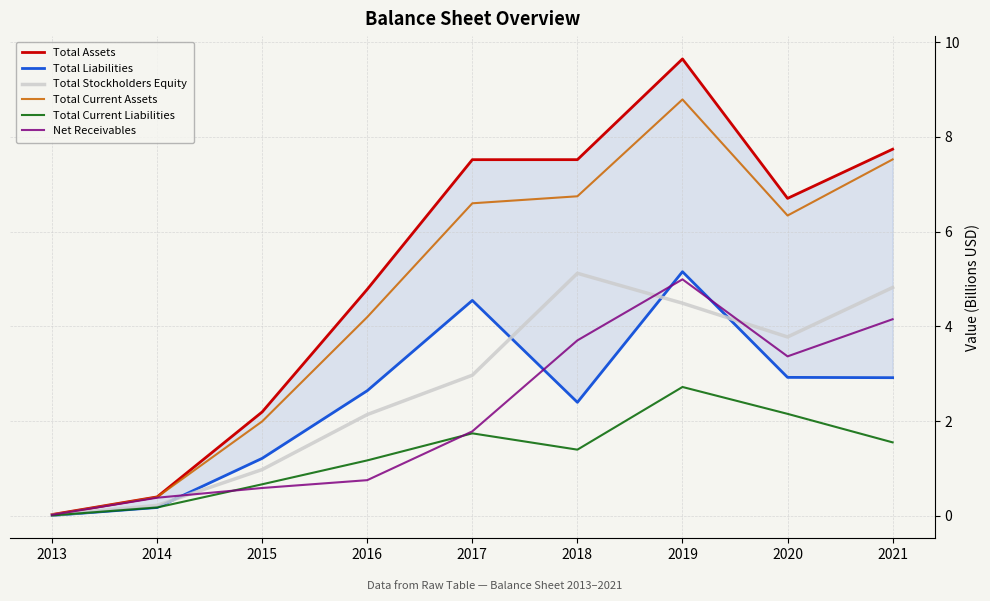

How many interior local peaks does the Total Assets series have?

1